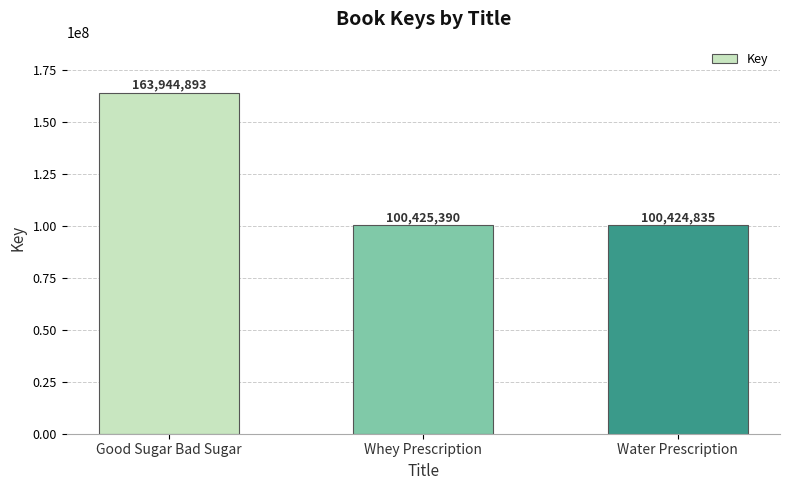

Count the number of data series in this chart.

1